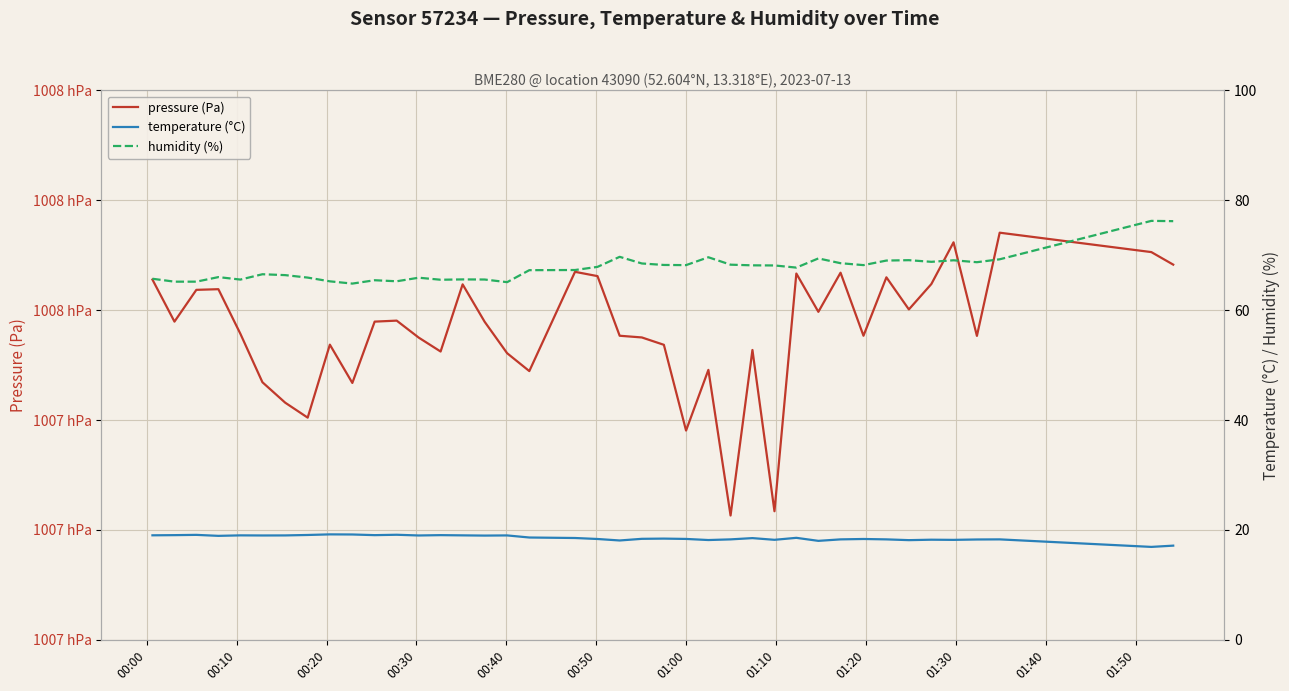

What is the value of the pressure (Pa) point at the 23rd from the left?

100753.7